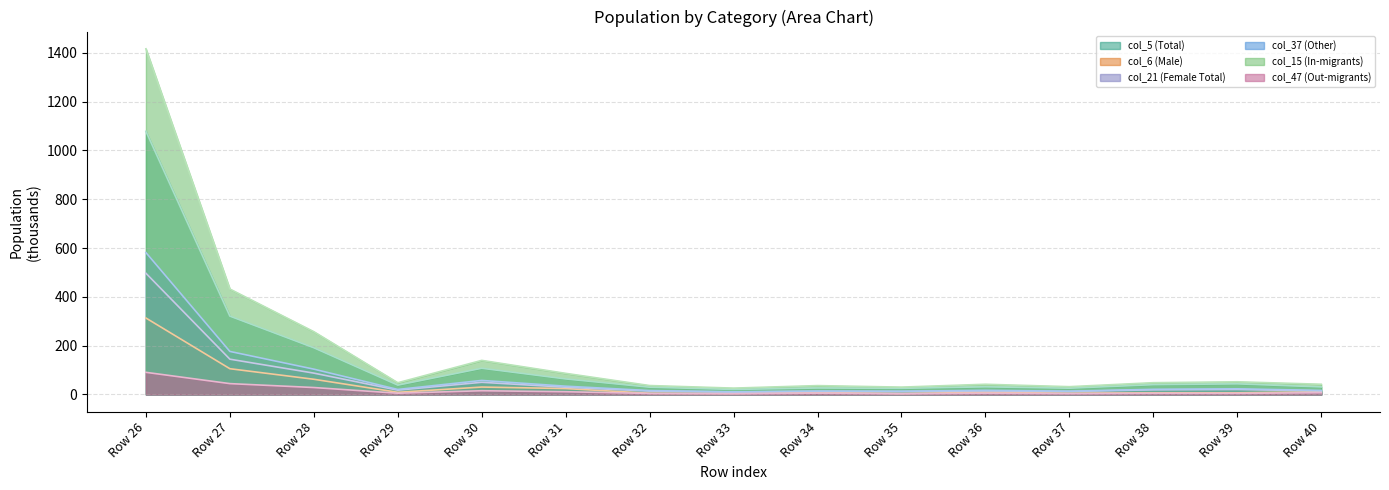

What is the greatest value displayed?

1415.9